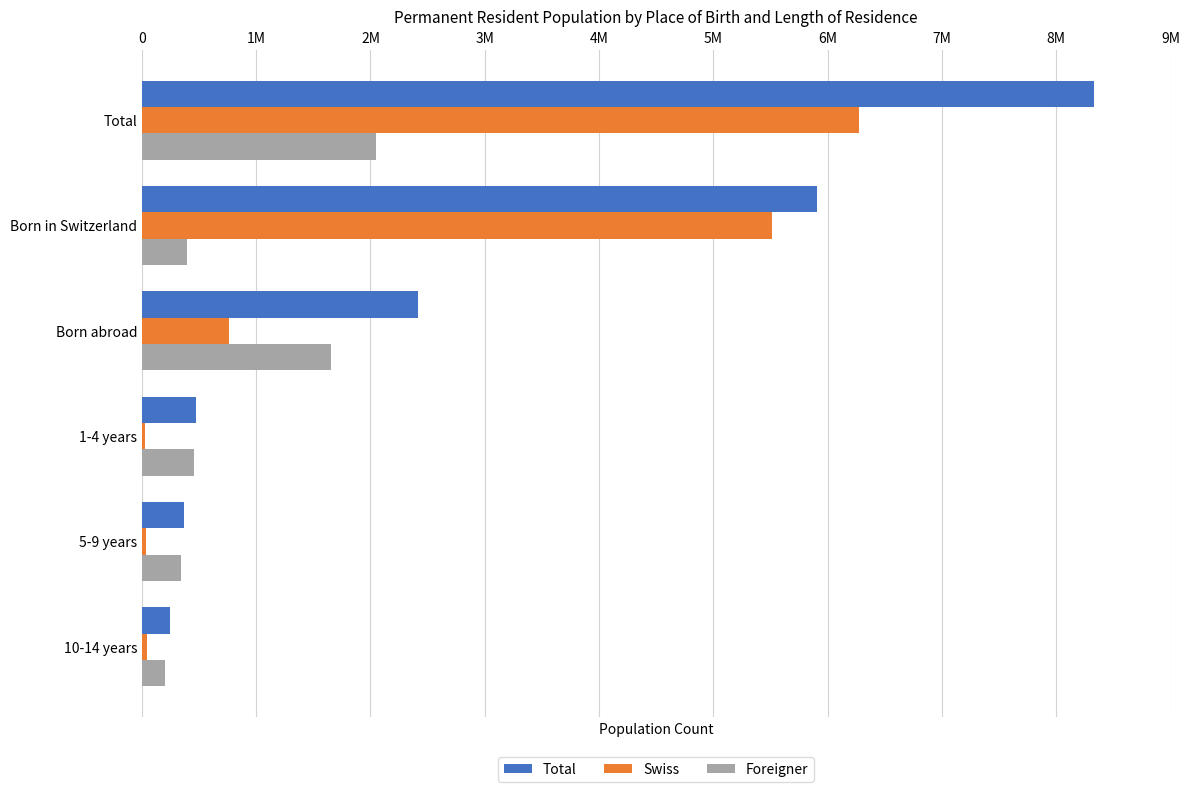

Reading left to right, extract all data points from this chart.

Total: 8327126	5910732	2416394	477439	372518	243959
Swiss: 6278459	5514113	764346	25275	33188	45016
Foreigner: 2048667	396619	1652048	452164	339330	198943